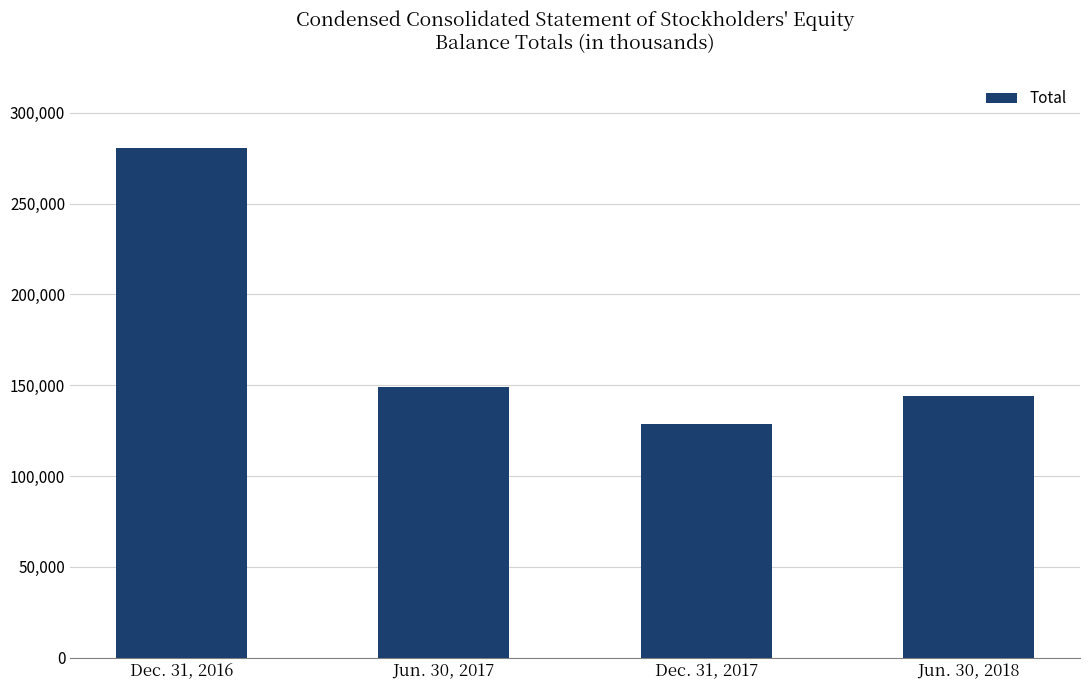

The chart shows a value of 233452 at Jun. 30, 2018. True or false?

False